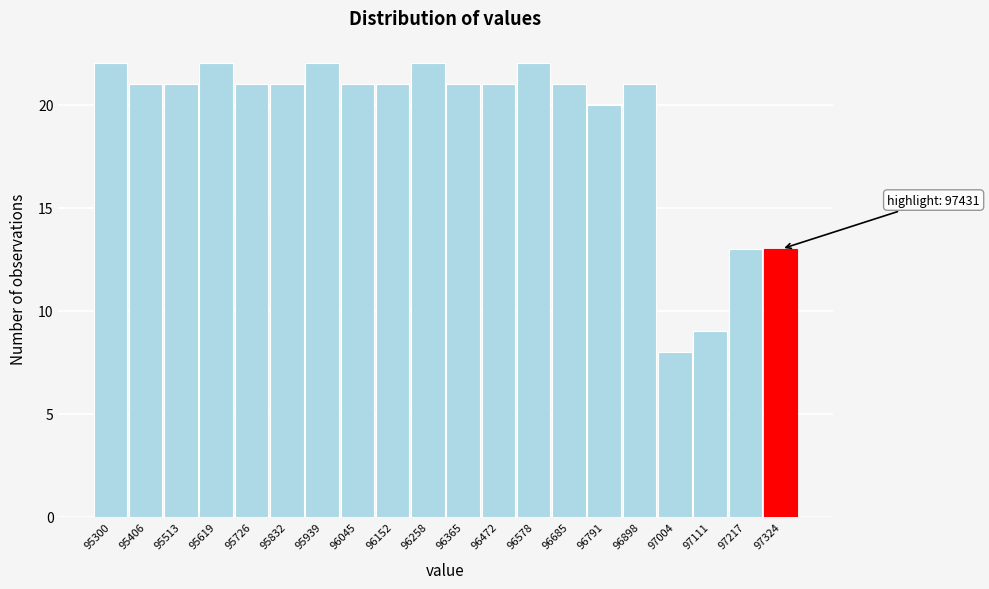

Reading left to right, list all the values displayed in this chart.

95300=22	95406=21	95513=21	95619=22	95726=21	95832=21	95939=22	96045=21	96152=21	96258=22	96365=21	96472=21	96578=22	96685=21	96791=20	96898=21	97004=8	97111=9	97217=13	97324=13